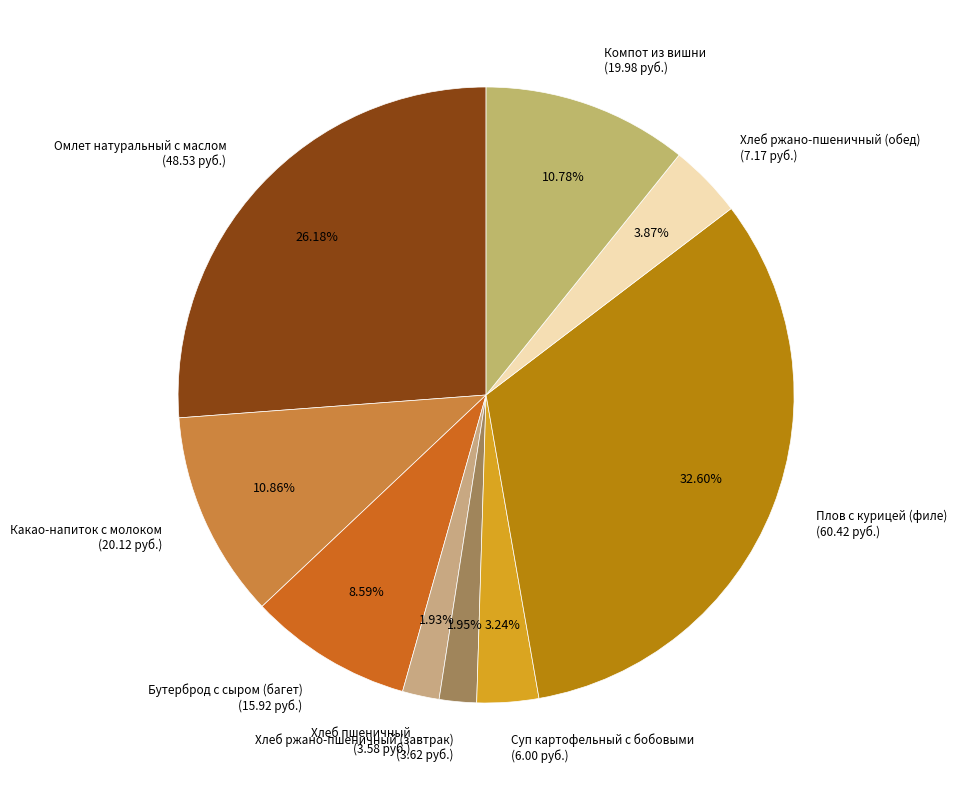

To the nearest percent, what portion does Компот из вишни represent?

11%